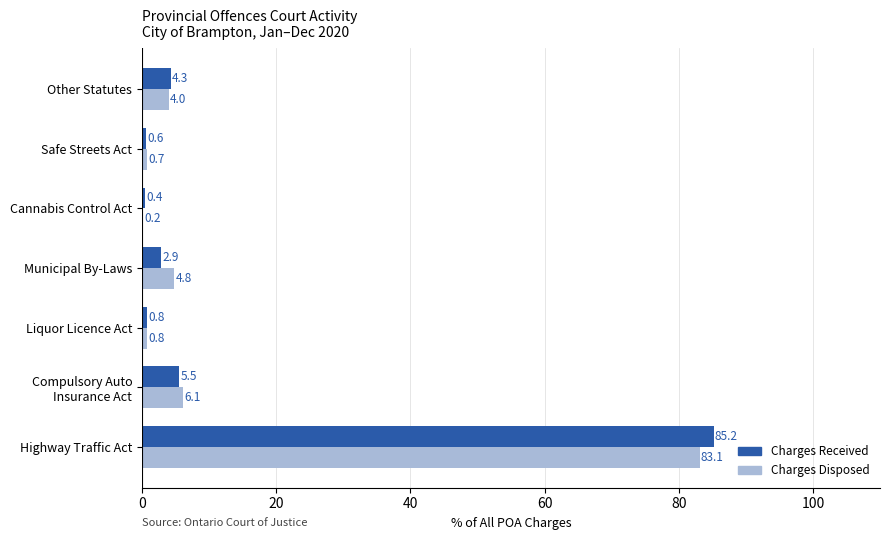

At which category is the sum across all series the highest?

Highway Traffic Act